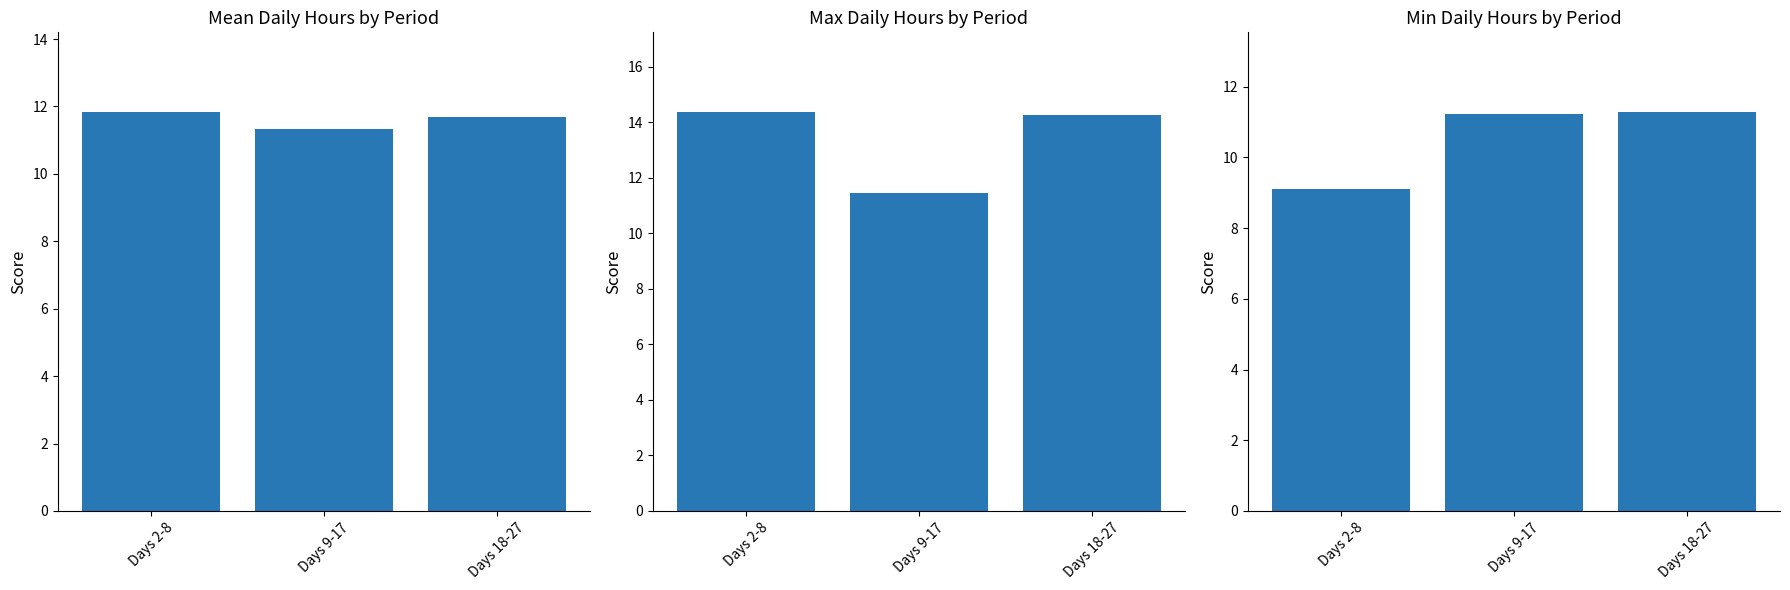

Which has a higher value, Days 18-27 or Days 2-8?

Days 2-8